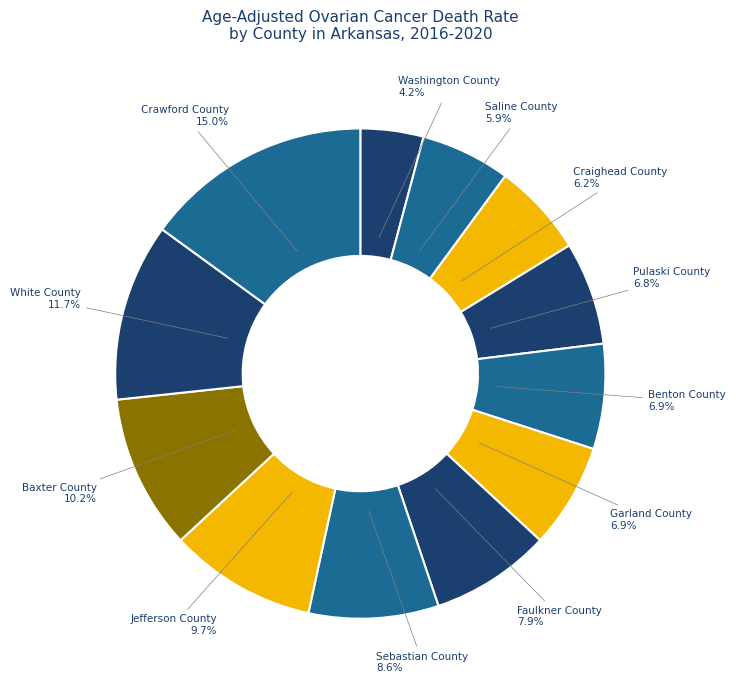

Which slice is the smallest?

Washington County